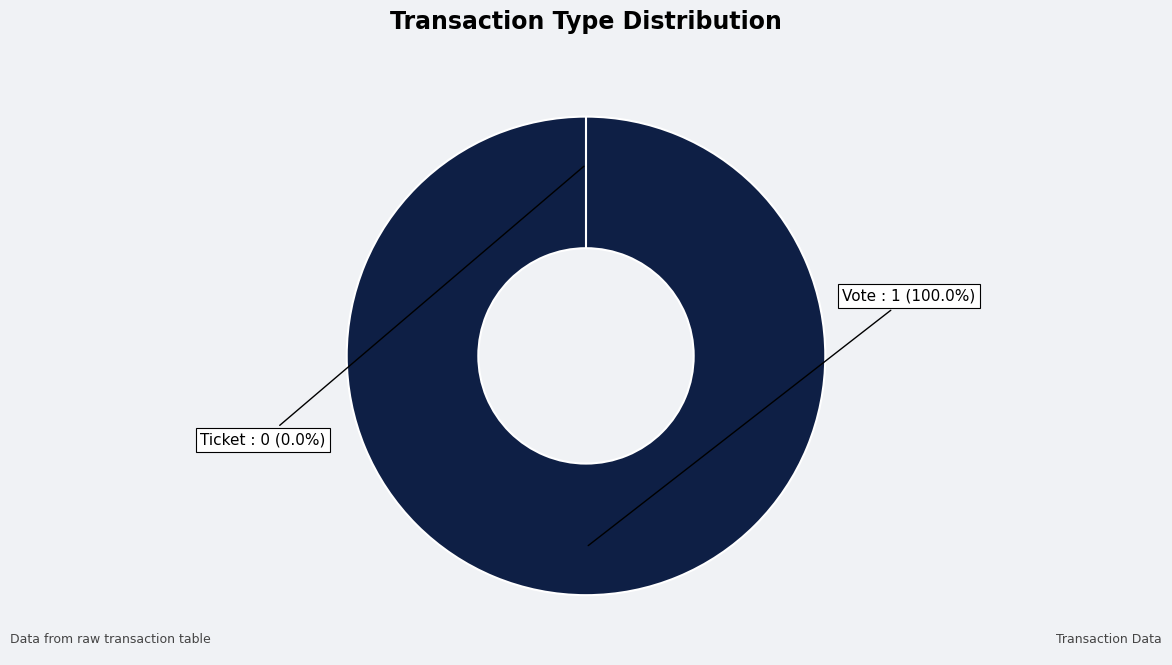

Do Vote and Ticket together represent more than half of the pie?

Yes